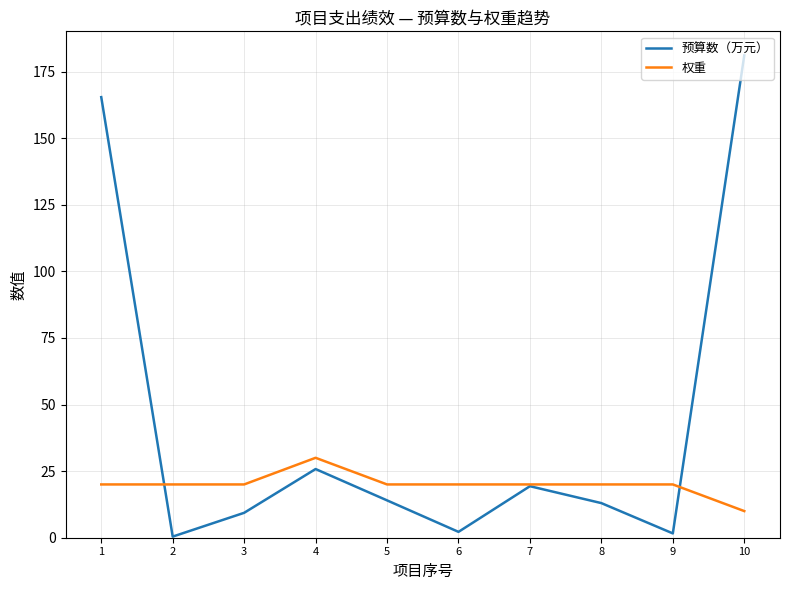

At which label does 预算数（万元） reach its peak?

10